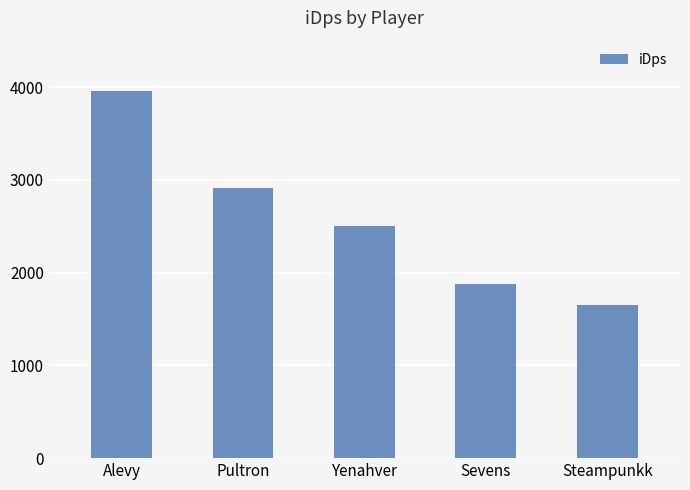

What is the difference between the maximum and minimum values?

2312.6